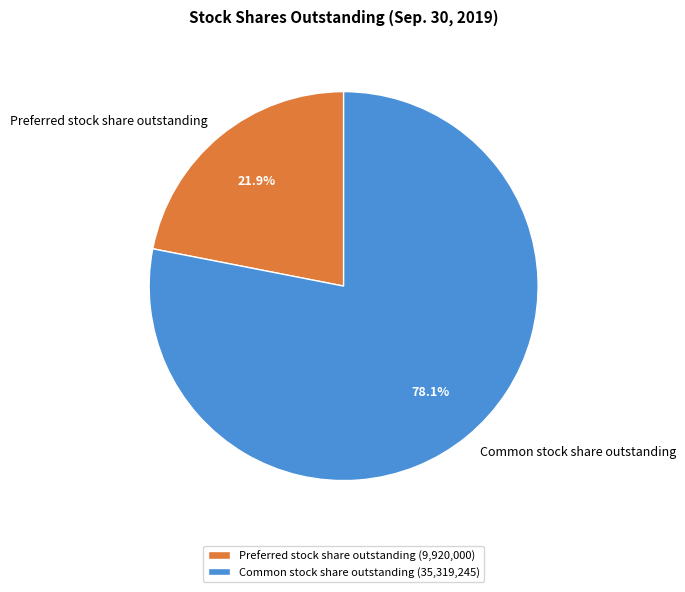

What is the smallest slice in the pie chart?

Preferred stock share outstanding